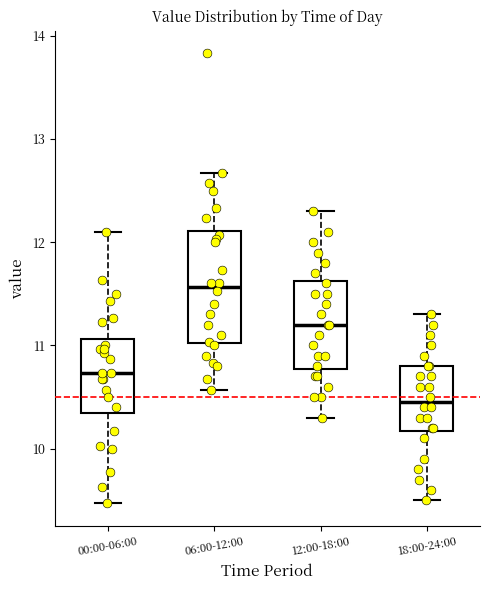

Which box's median line is the lowest?

18:00-24:00